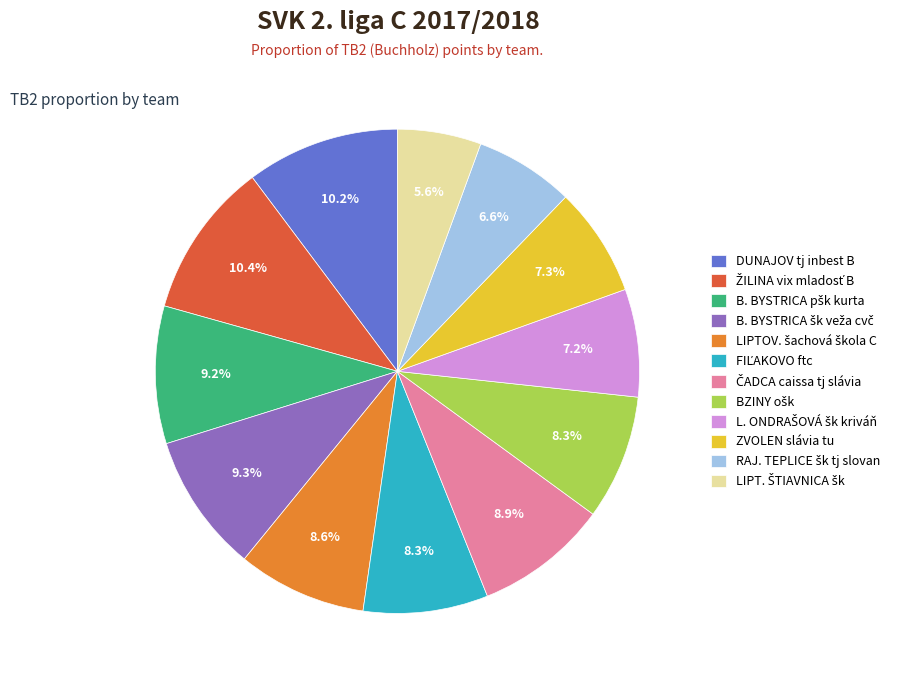

Is there a majority slice in this chart?

No